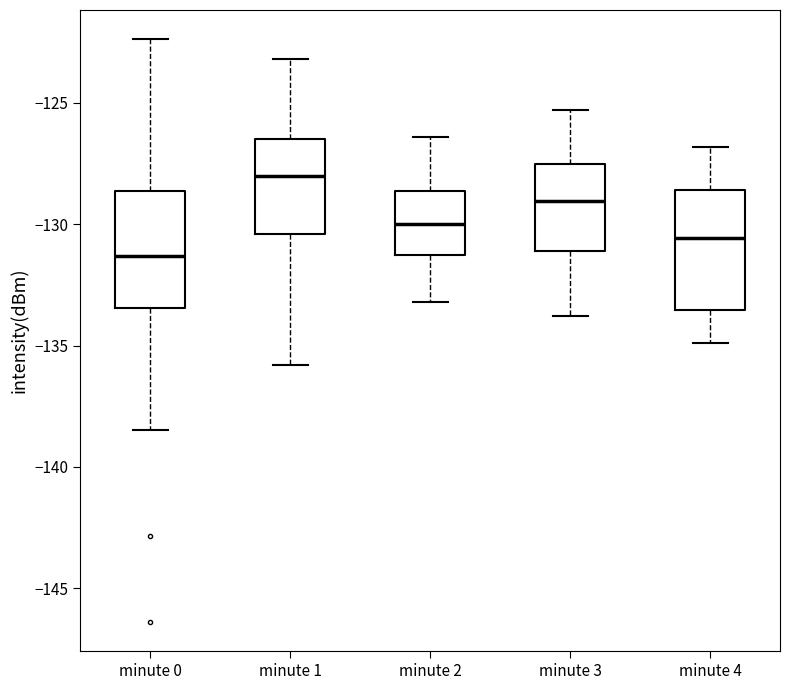

Reading left to right, read every box against the y-axis: the position of its median line, the range the box covers, and the ends of its whiskers. The values are not printed on the chart, so give them approximately, as read against the axis.

minute 0: median -131.5, box -133.5 to -128.5, whiskers -138.5 to -122.5
minute 1: median -128.0, box -130.5 to -126.5, whiskers -136.0 to -123.0
minute 2: median -130.0, box -131.0 to -128.5, whiskers -133.0 to -126.5
minute 3: median -129.0, box -131.0 to -127.5, whiskers -134.0 to -125.5
minute 4: median -130.5, box -133.5 to -128.5, whiskers -135.0 to -127.0